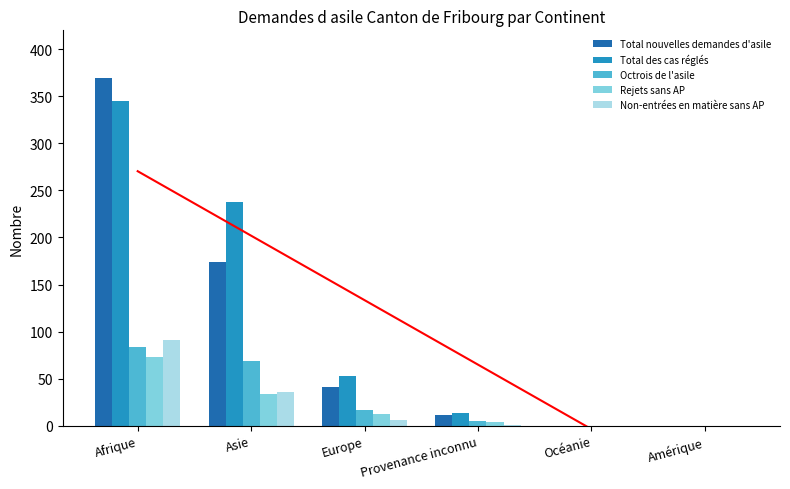

What value does the Octrois de l'asile series have at Afrique?

84